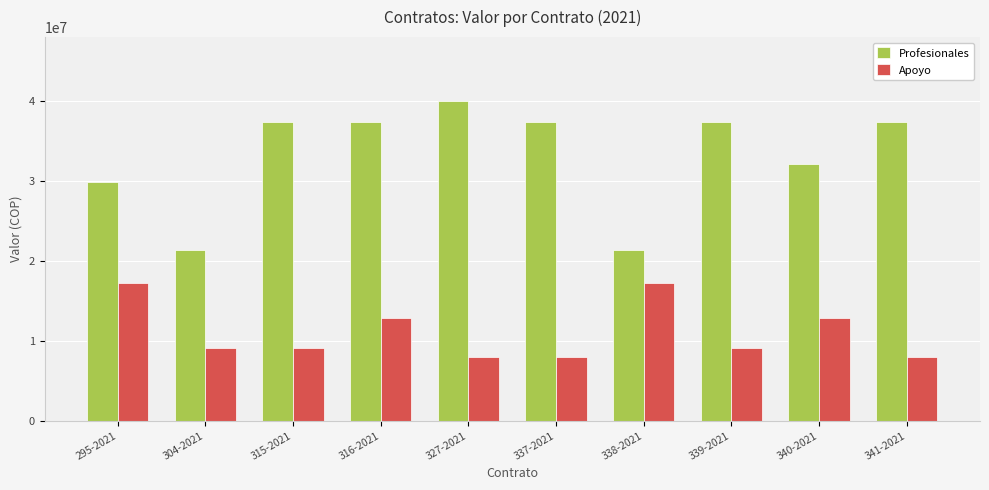

What is the greatest value displayed?

40000000